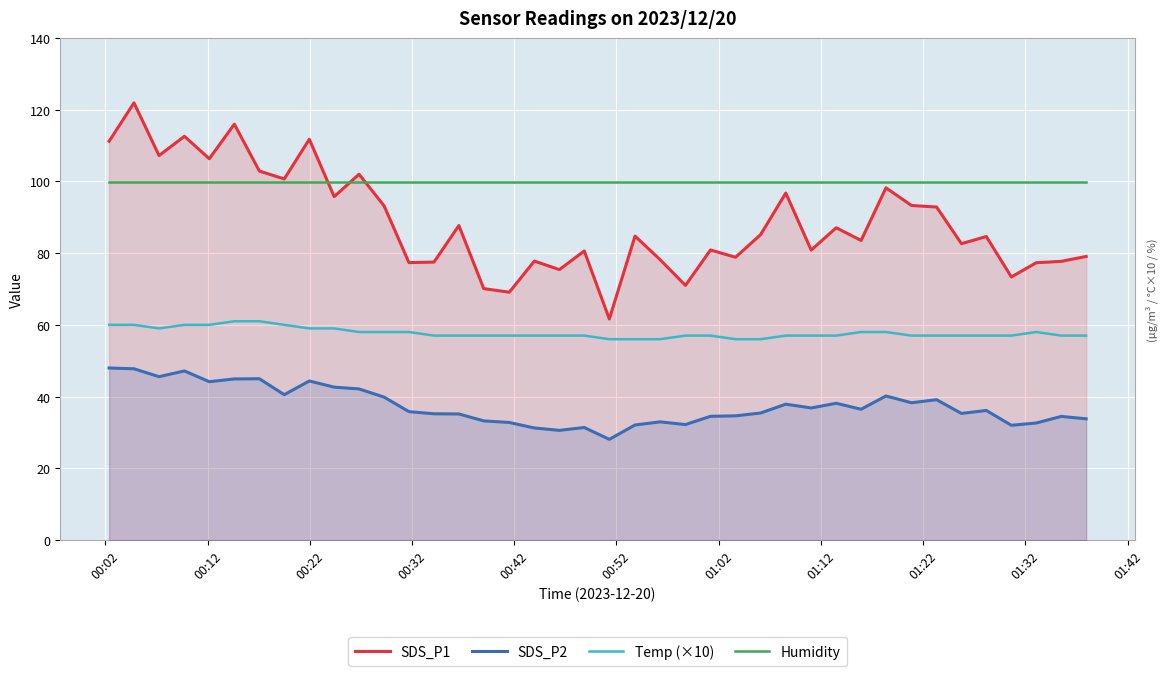

List the series in order of their overall mean, highest first.

Humidity, SDS_P1, Temp (×10), SDS_P2